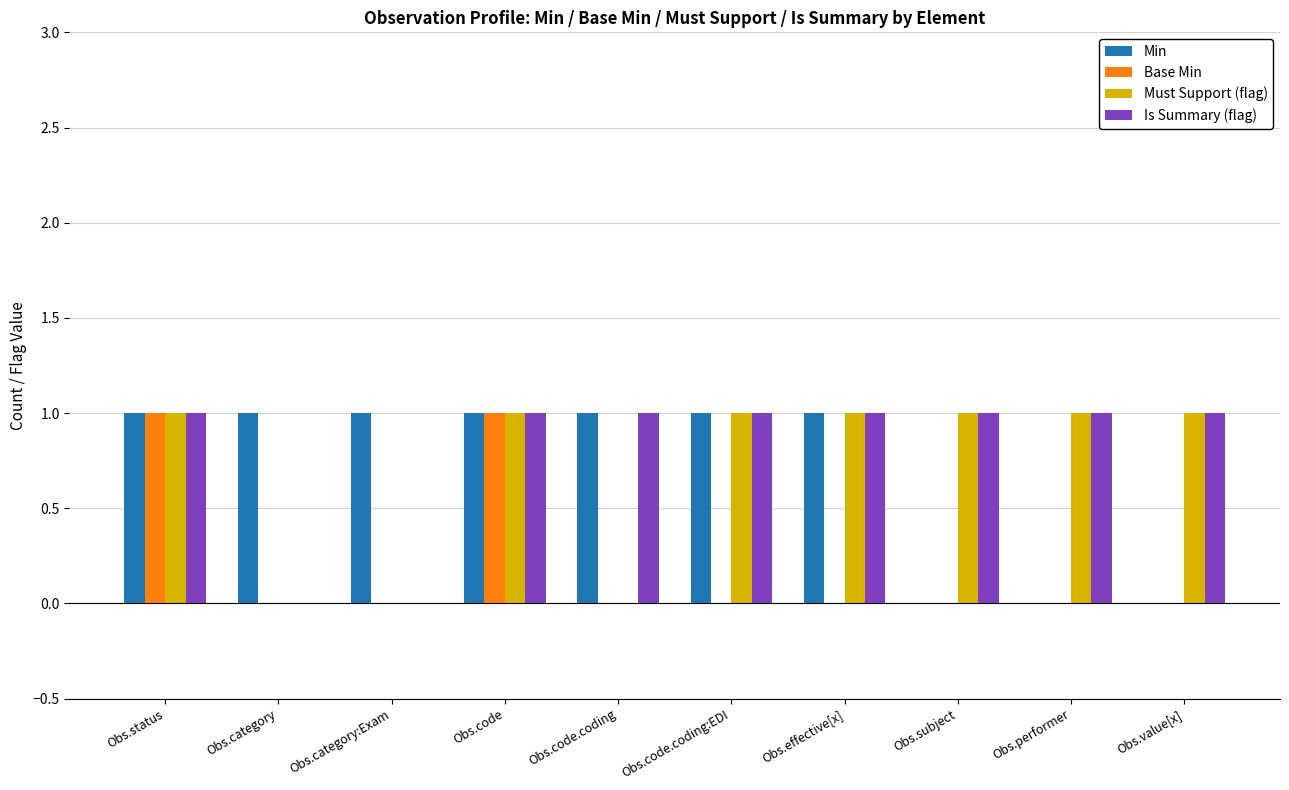

What is the greatest value displayed?

1